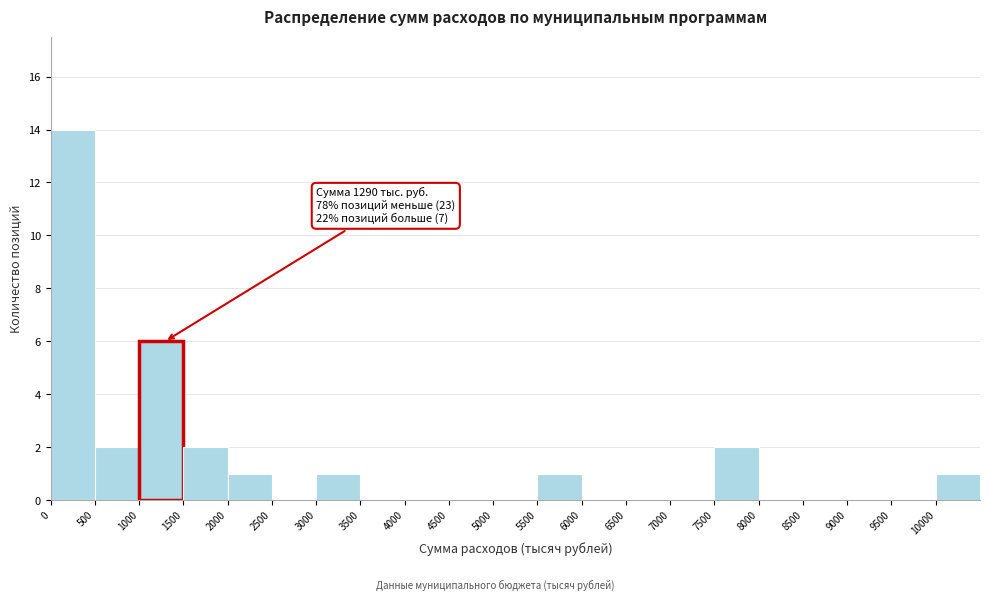

Which range on the x-axis has the tallest bar?

0 to 500